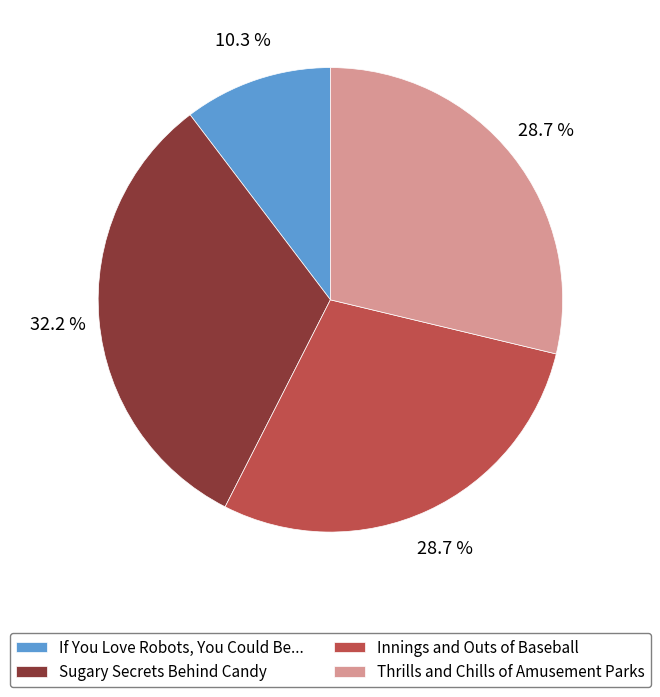

Do Sugary Secrets Behind Candy and Innings and Outs of Baseball together represent more than half of the pie?

Yes